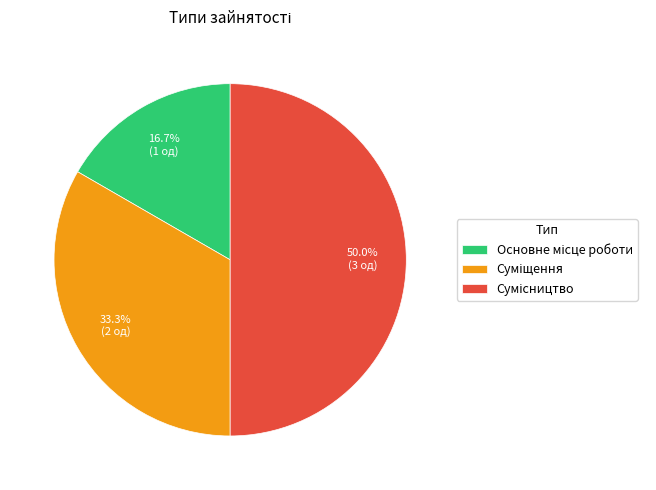

To the nearest percent, what percentage of the pie is Суміщення?

33%